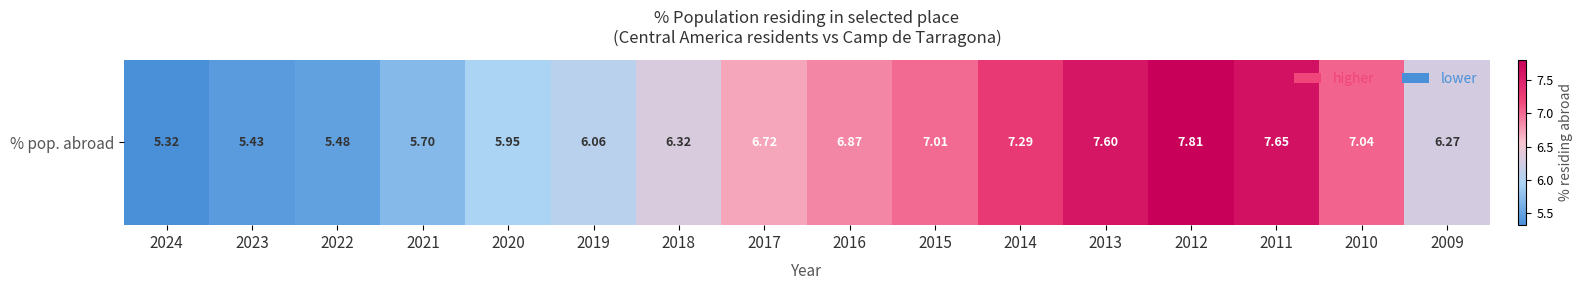

Is it true that the value at 2010 is 2.2?

False